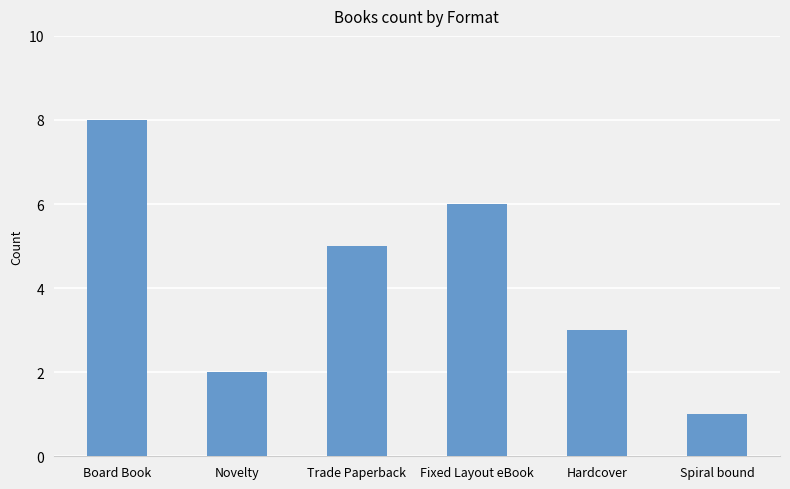

What is the value of the 5th bar from the left?

3